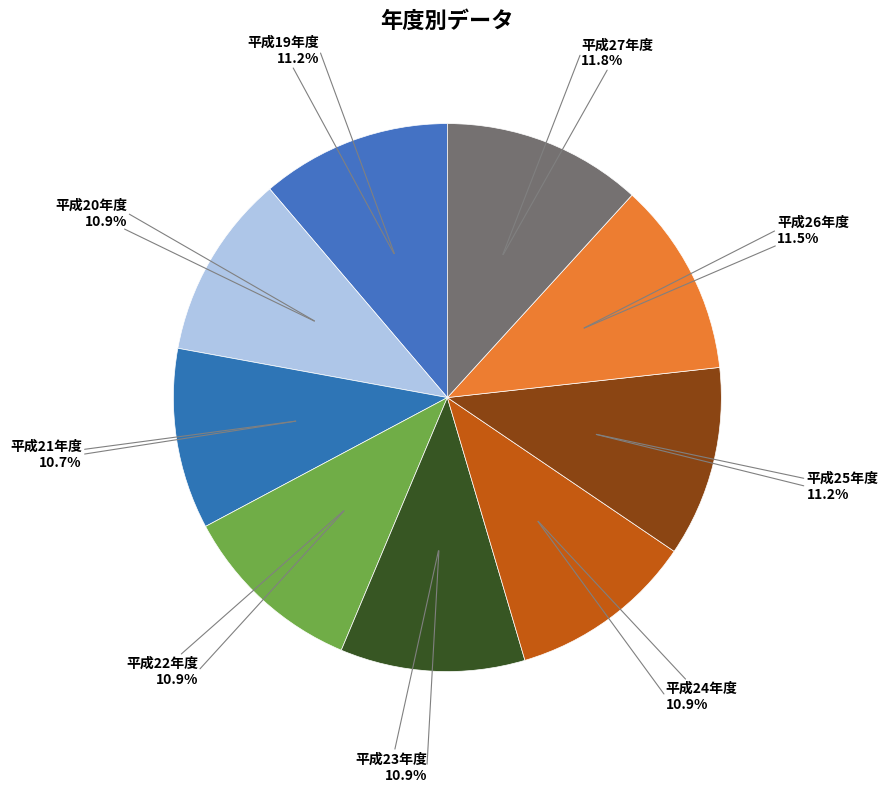

To the nearest percent, what is the average slice percentage?

11%